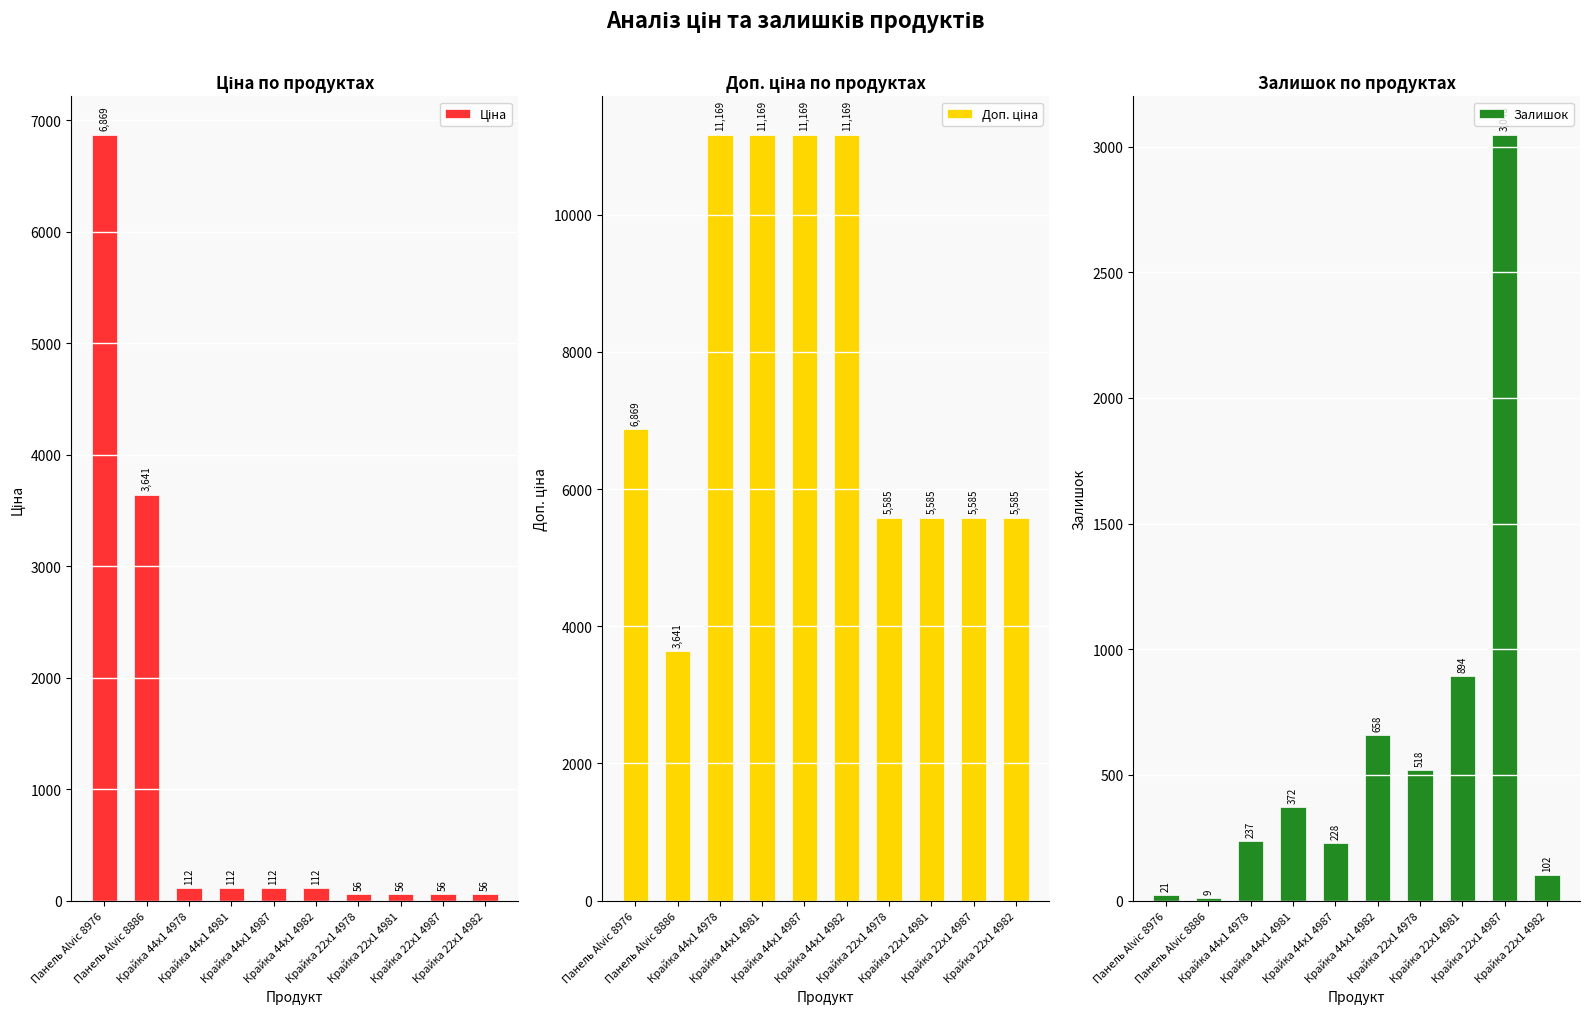

At which label does Доп. ціна reach its minimum?

Панель Alvic 8886